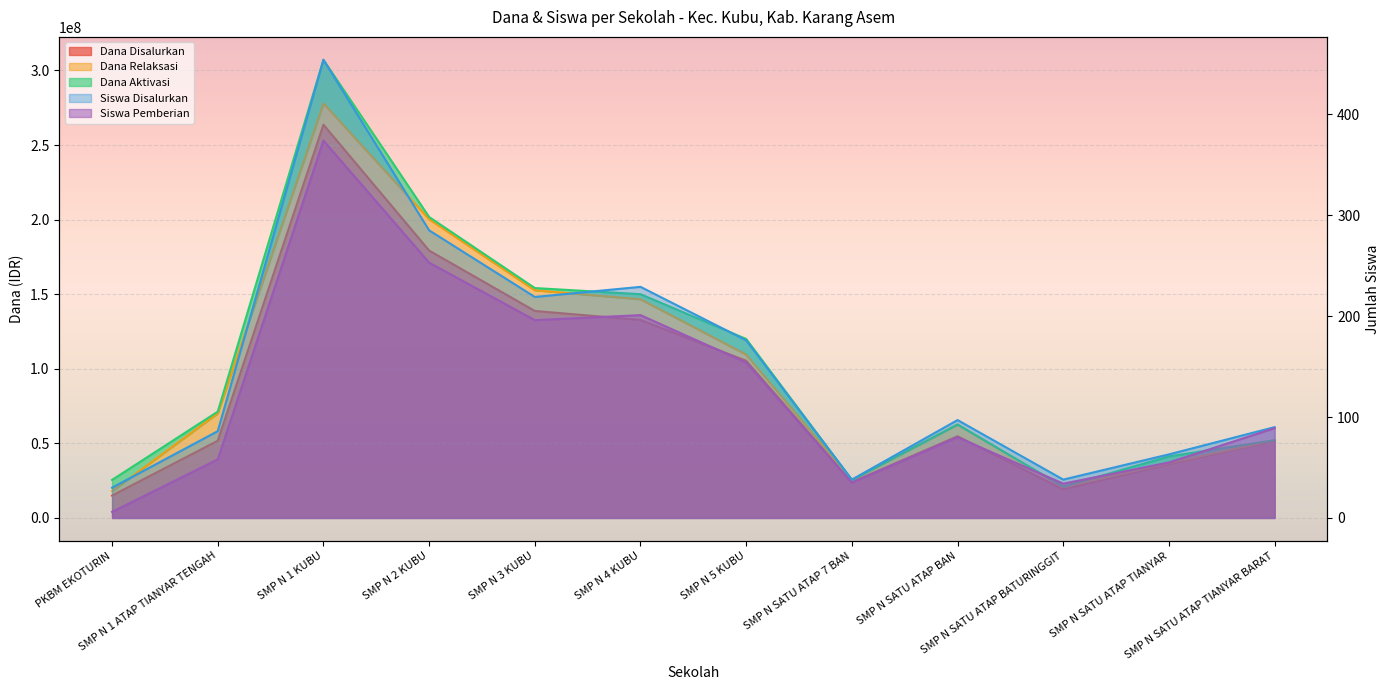

What is the label of the 1st point from the left?

PKBM EKOTURIN